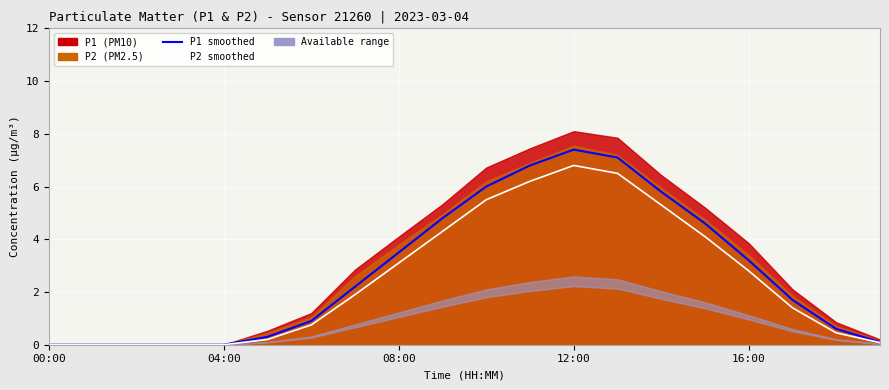

True or false: P1 smooth (Queued Jobs) has more than 2 points higher than both neighbors.

False